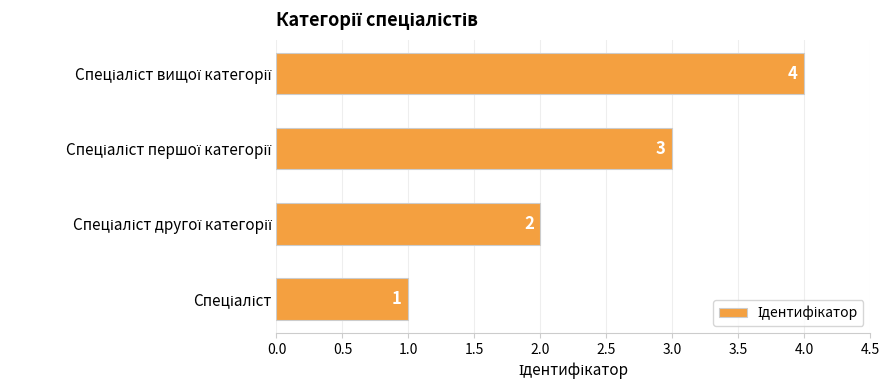

What is the sum of all values?

10